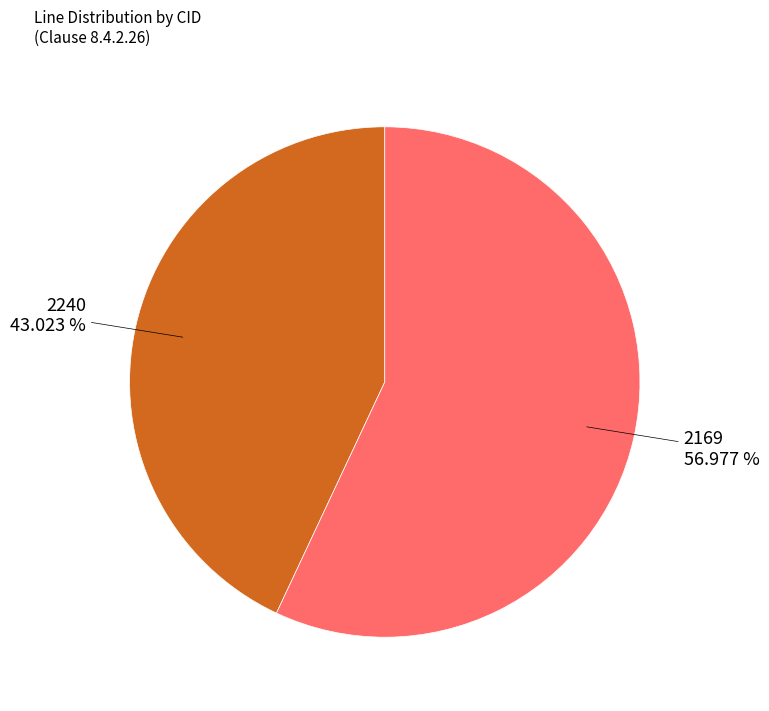

Approximately how many times larger is the value at 2169 compared to 2240?

1.3